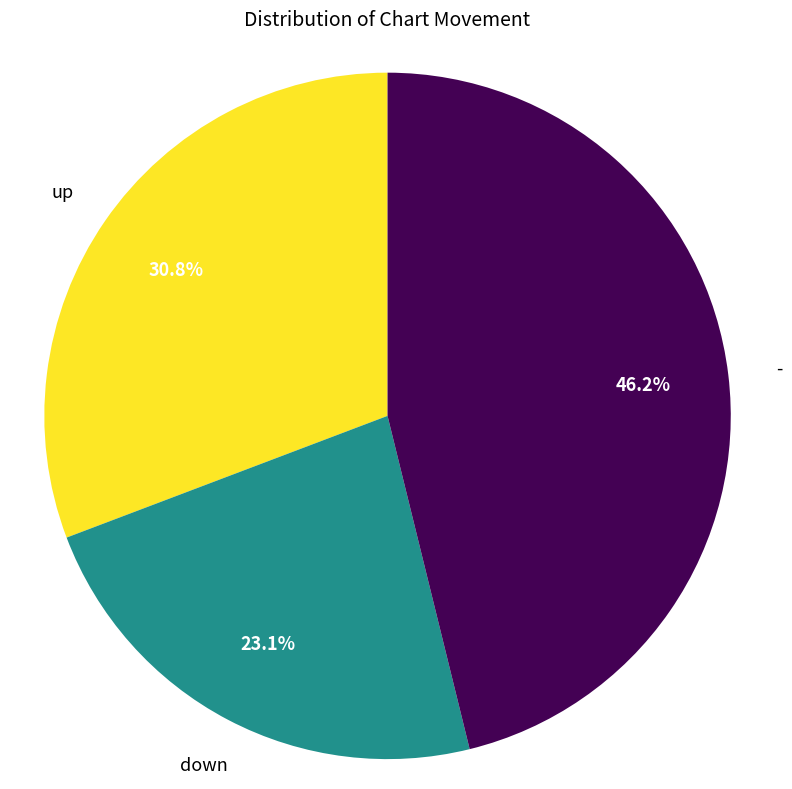

Is there a majority slice in this chart?

No